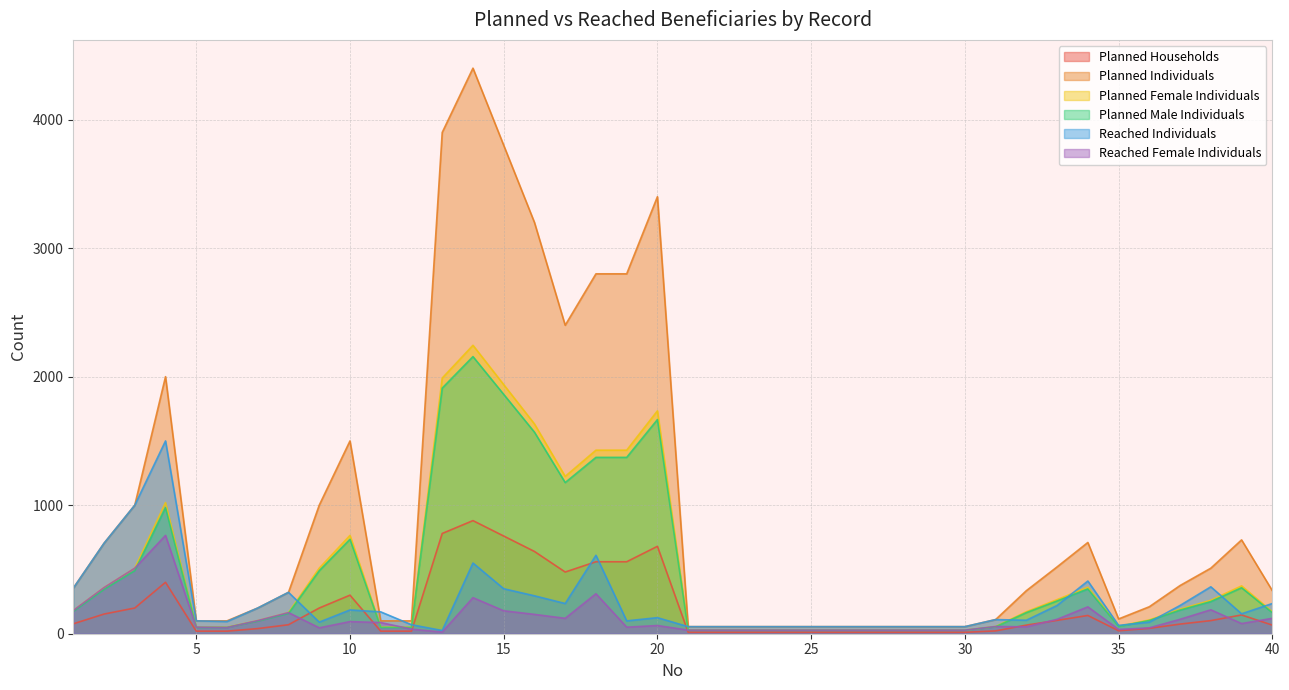

Read the Planned Female Individuals value at 37.

191.2